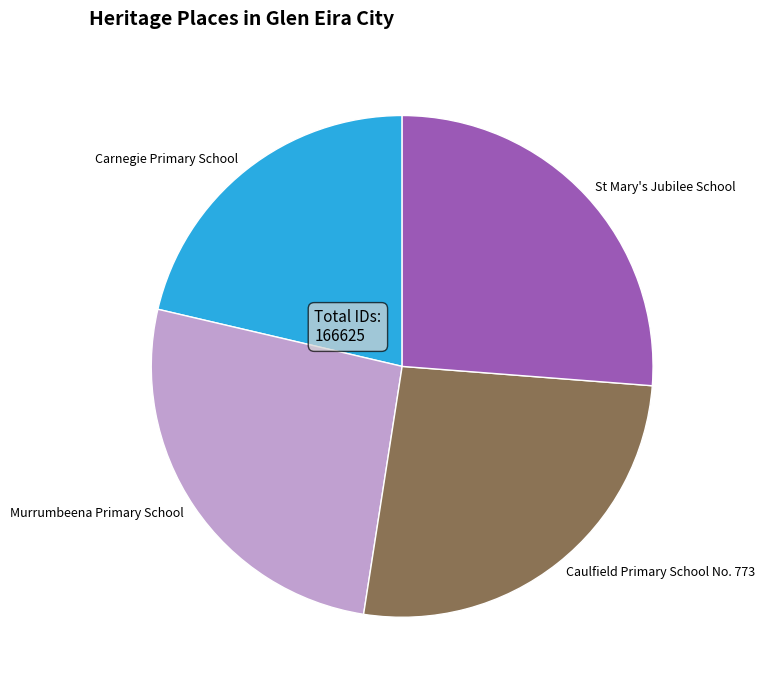

Approximately how many times larger is the value at Murrumbeena Primary School compared to St Mary's Jubilee School?

1.0